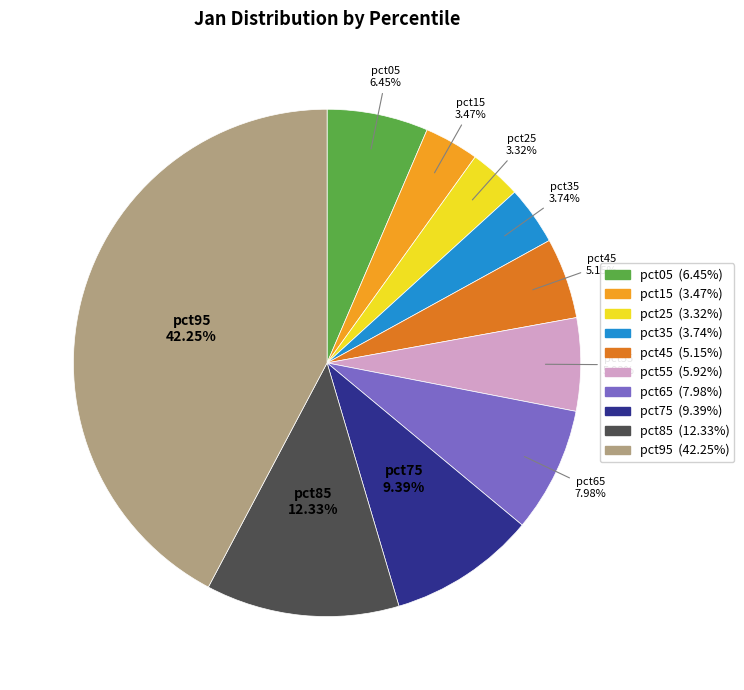

To the nearest percent, what is the difference between the pct95 and pct65 slice percentages?

34%